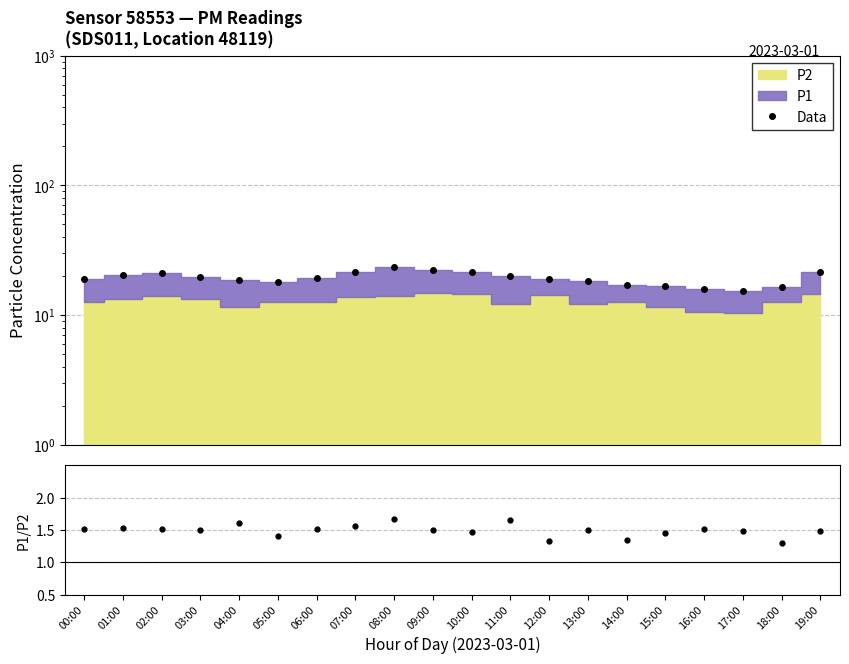

What is the total value across all series at 01:00?

21.9